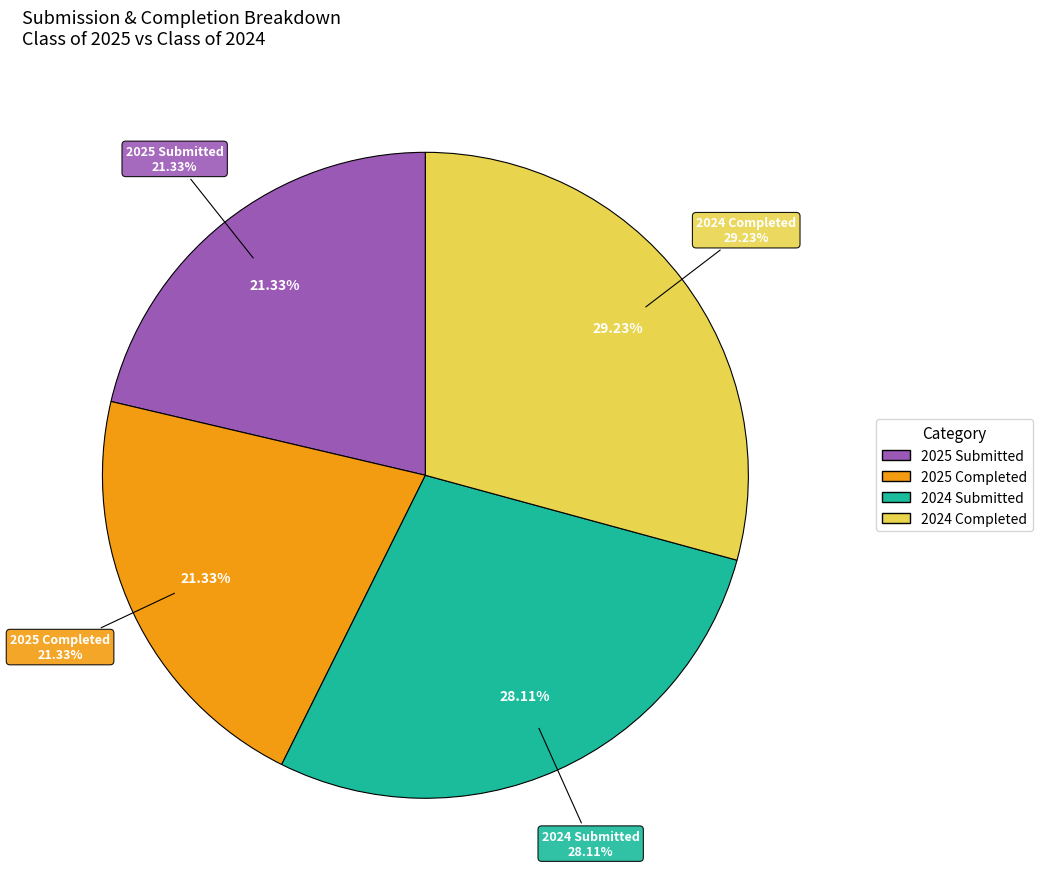

What is the total percentage of Class of 2025 Completed and Class of 2025 Submitted?

42.6%